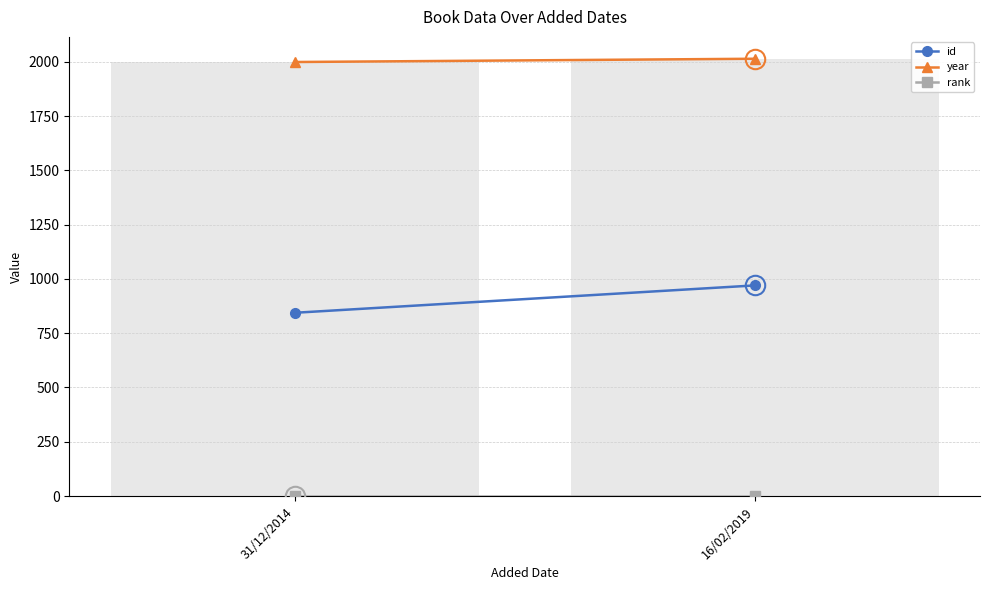

Reading left to right, extract all data points from this chart.

31/12/2014=1999	16/02/2019=2014